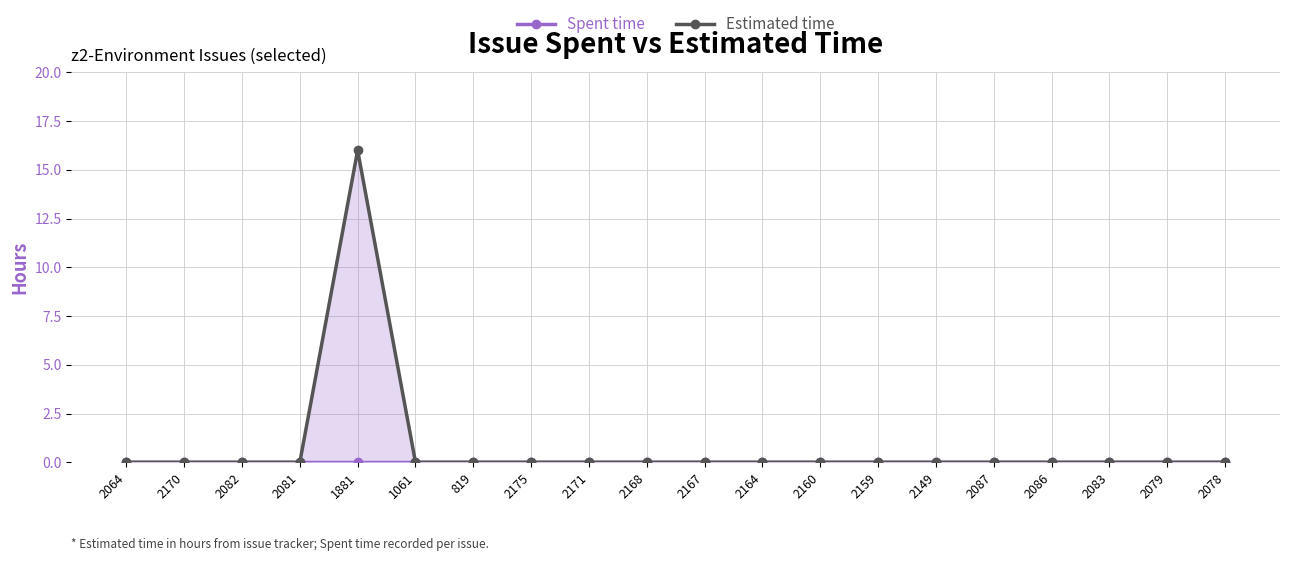

True or false: Spent time and Estimated time intersect in this chart.

False